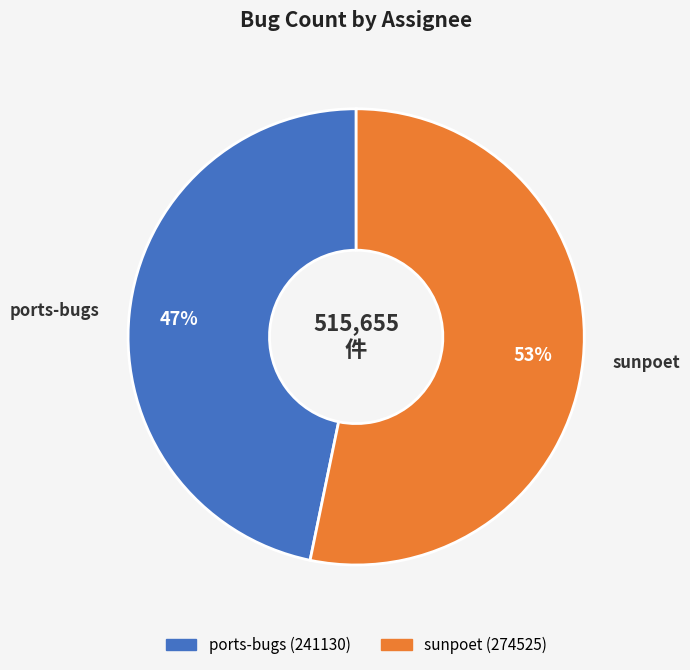

Combined, do ports-bugs and sunpoet account for over 50%?

Yes